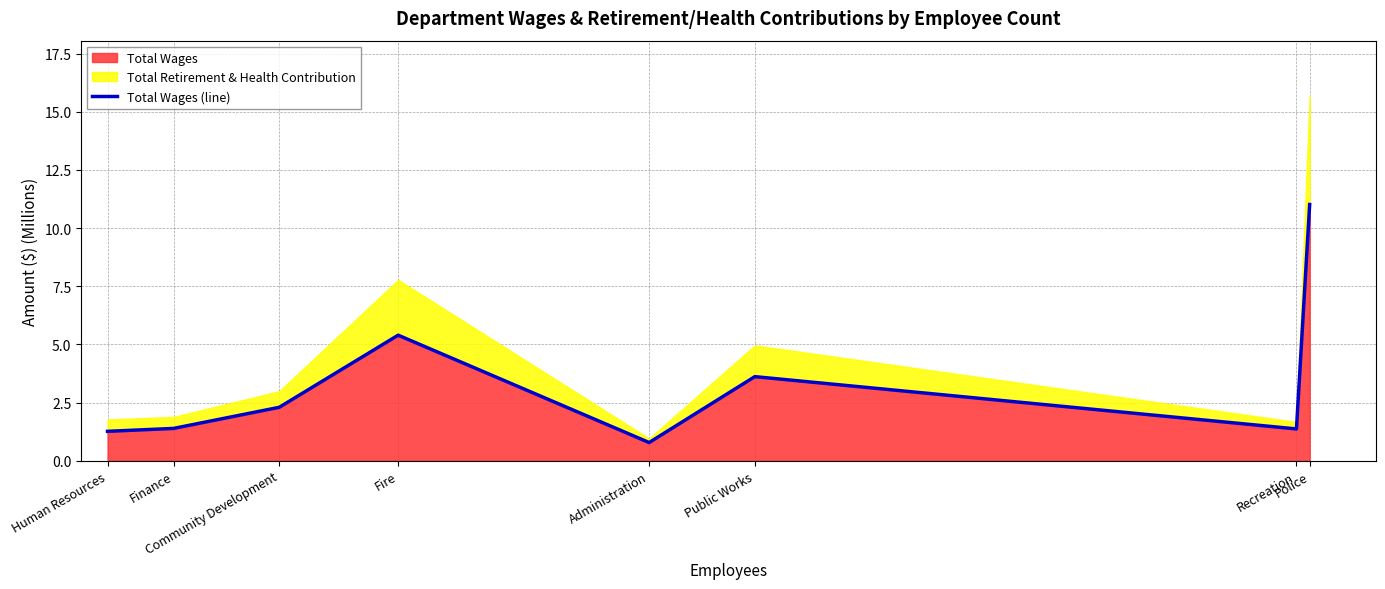

At which label does the data first exceed 2?

Community Development